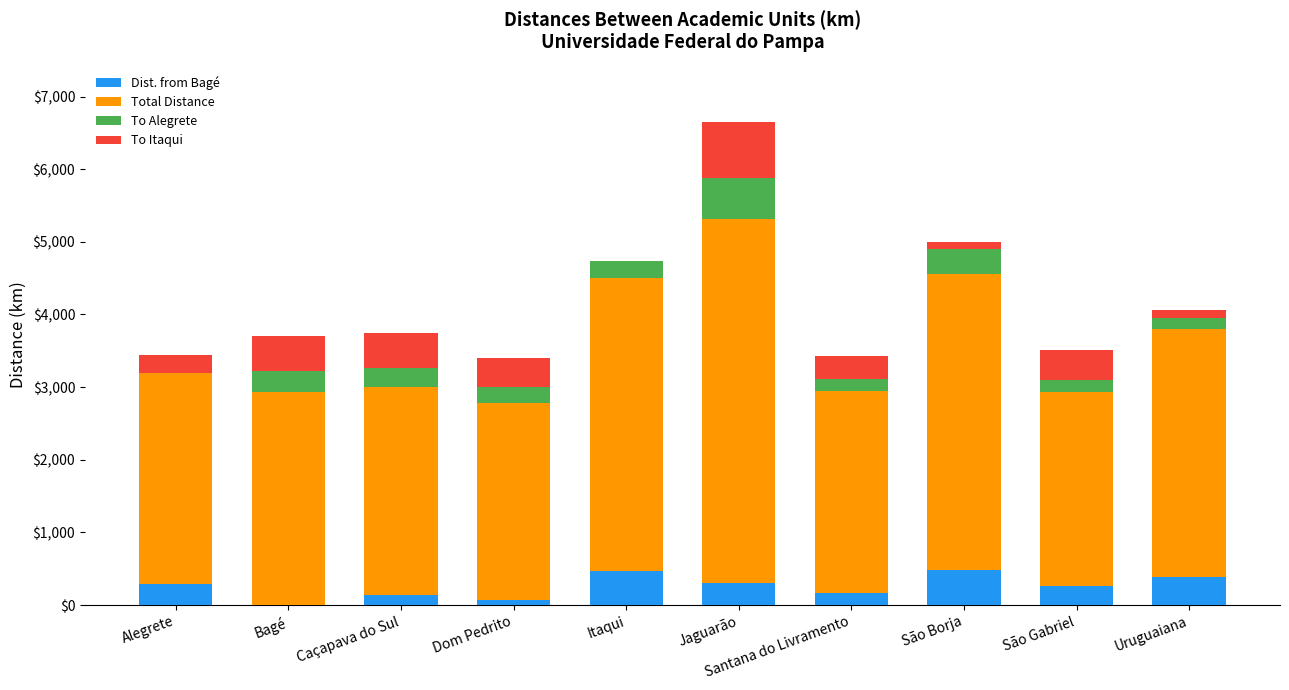

The value of Dist. from Bagé at São Borja is 489. True or false?

True